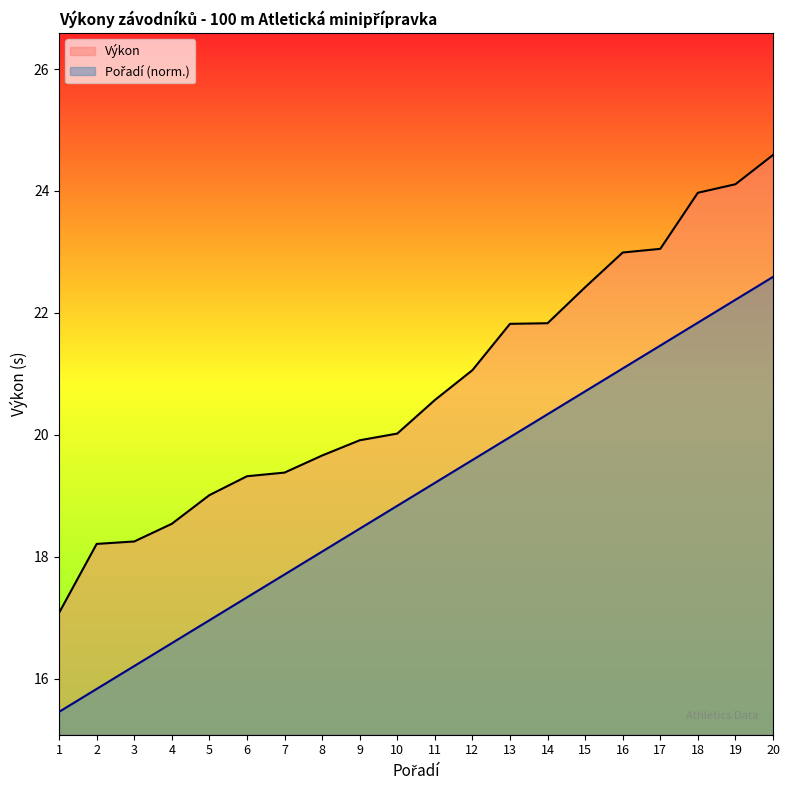

Rank the series by their average value, from lowest to highest.

Pořadí, Výkon